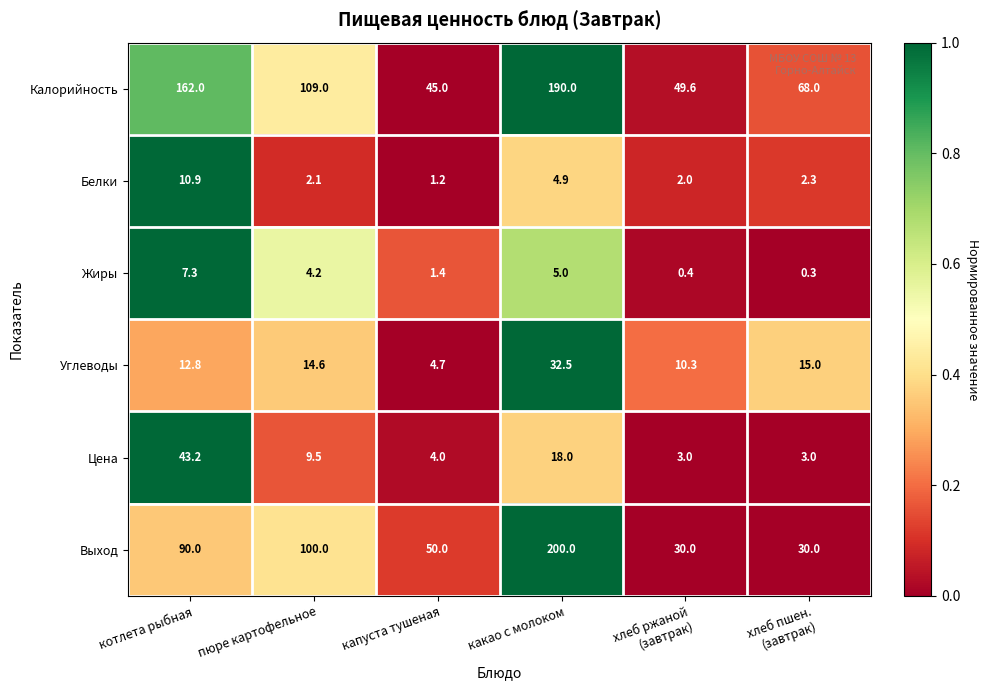

Where does the Калорийность series first go above 109?

котлета рыбная